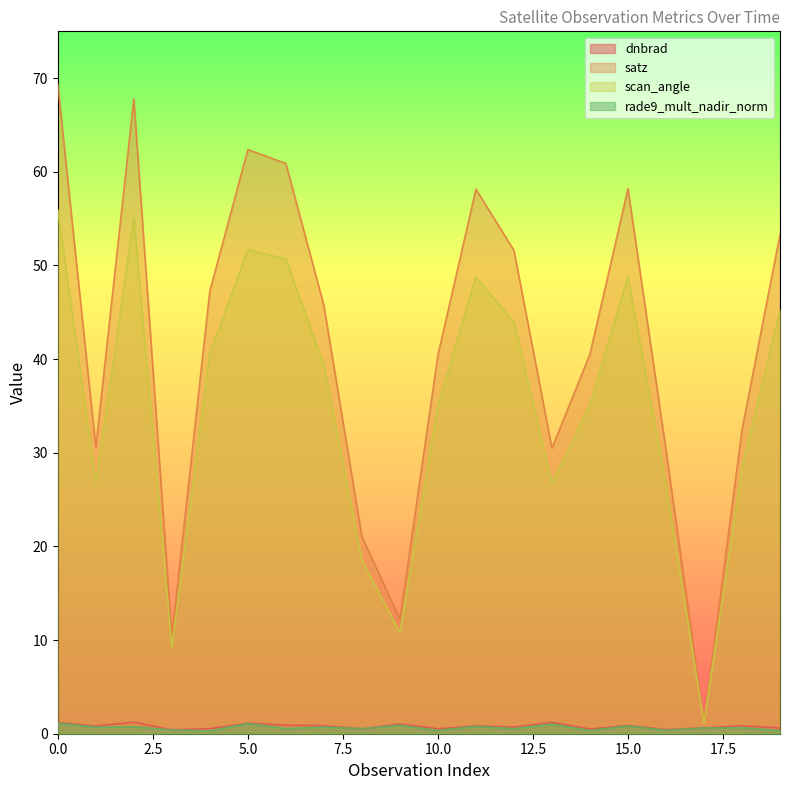

True or false: rade9_mult_nadir_norm and scan_angle cross at least once.

False